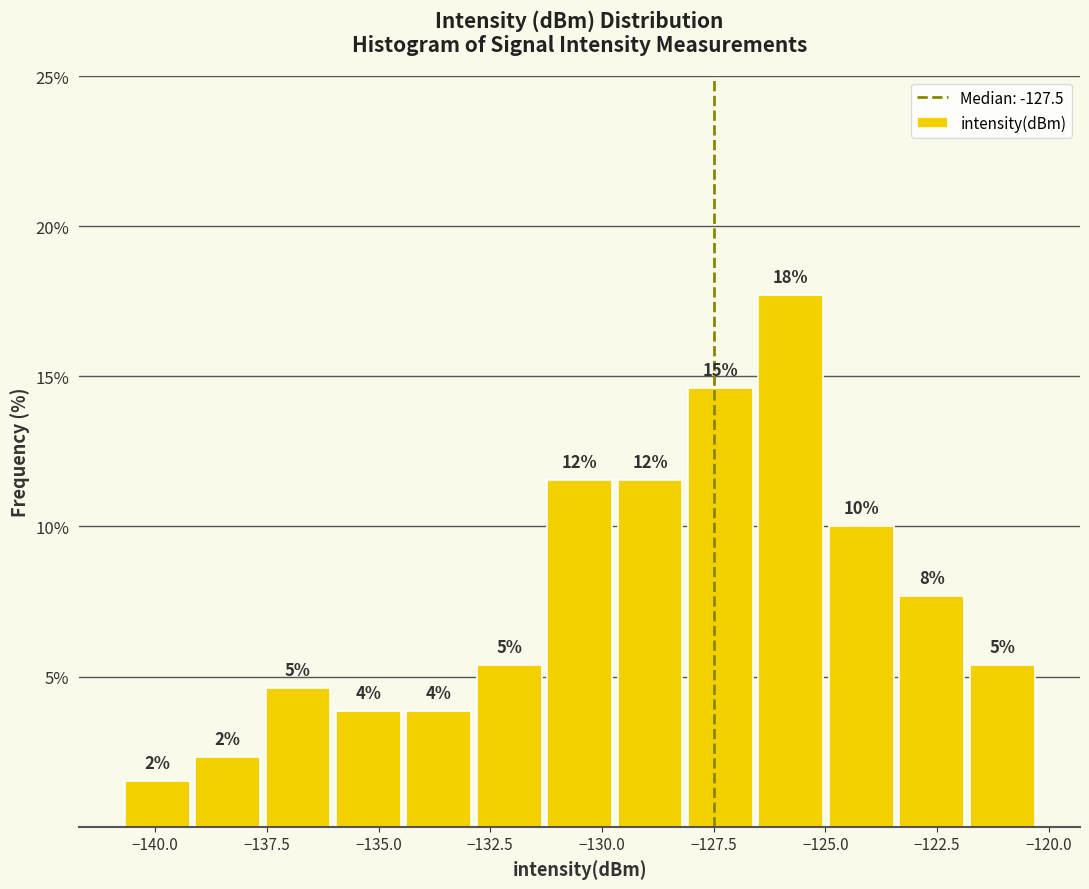

Read against the x-axis, roughly where is the centre of the tallest bar?

-126.0